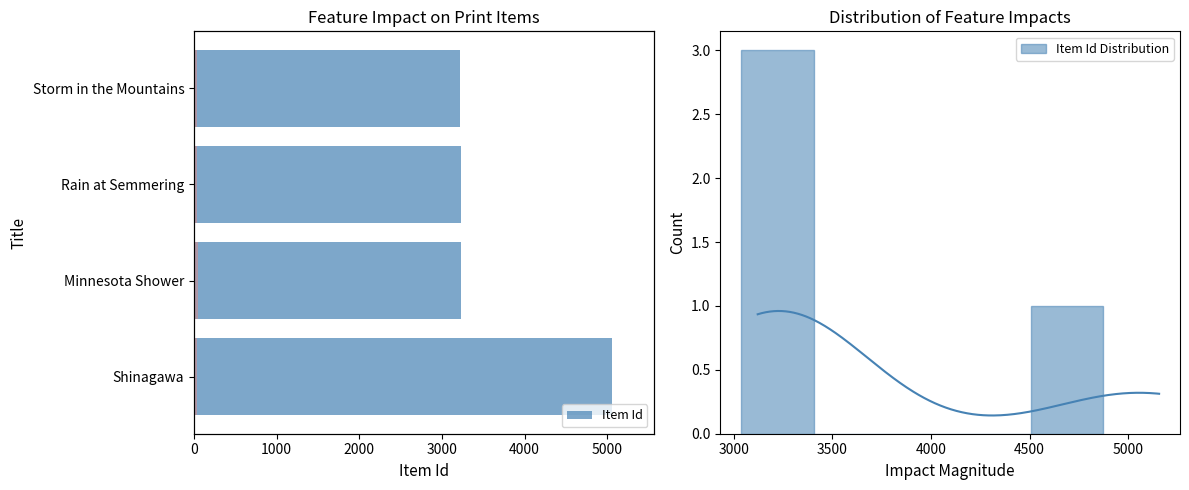

How many bars are there in total?

4